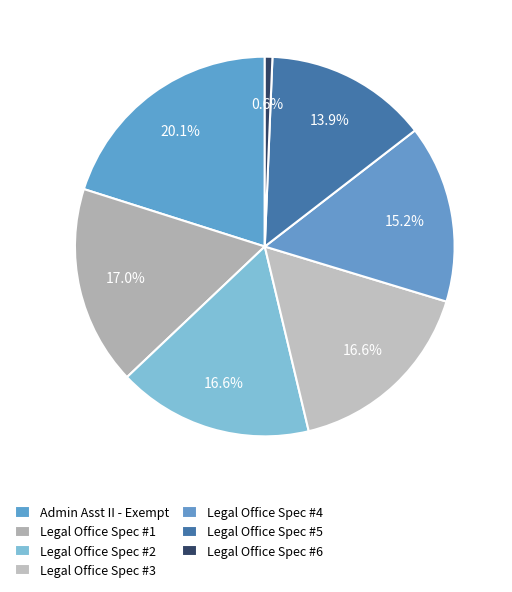

Which slice is the largest?

Administrative Assistant II - Exempt